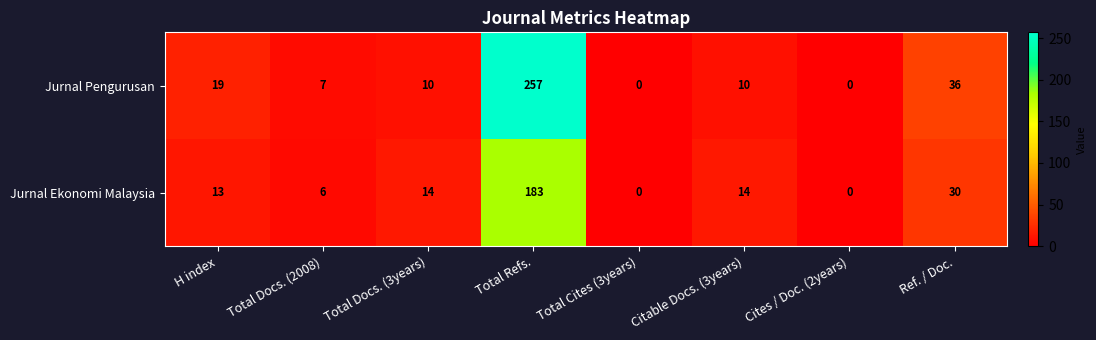

Is it true that Jurnal Ekonomi Malaysia equals 5 at H index?

False